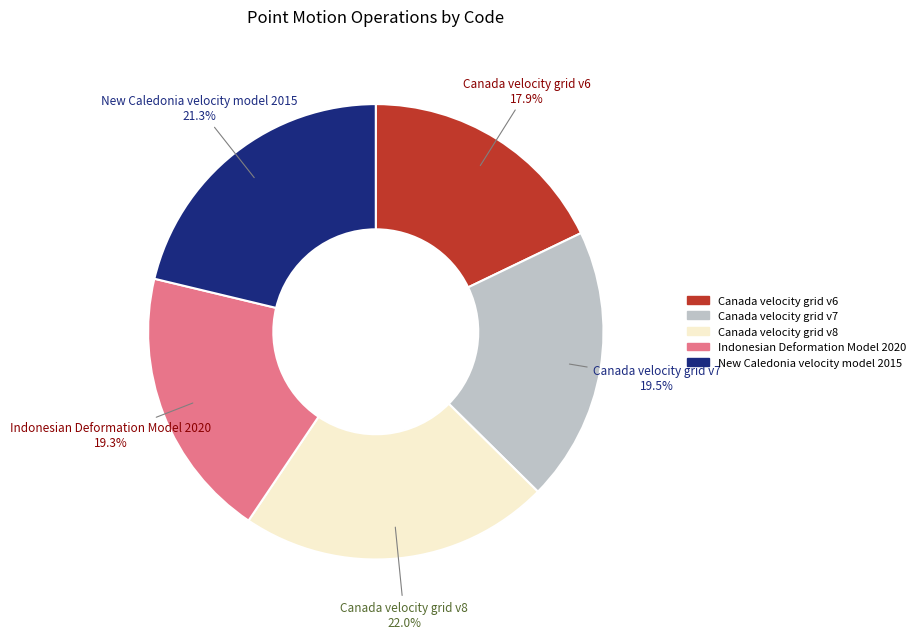

Which has a higher value, Canada velocity grid v6 or Canada velocity grid v7?

Canada velocity grid v7